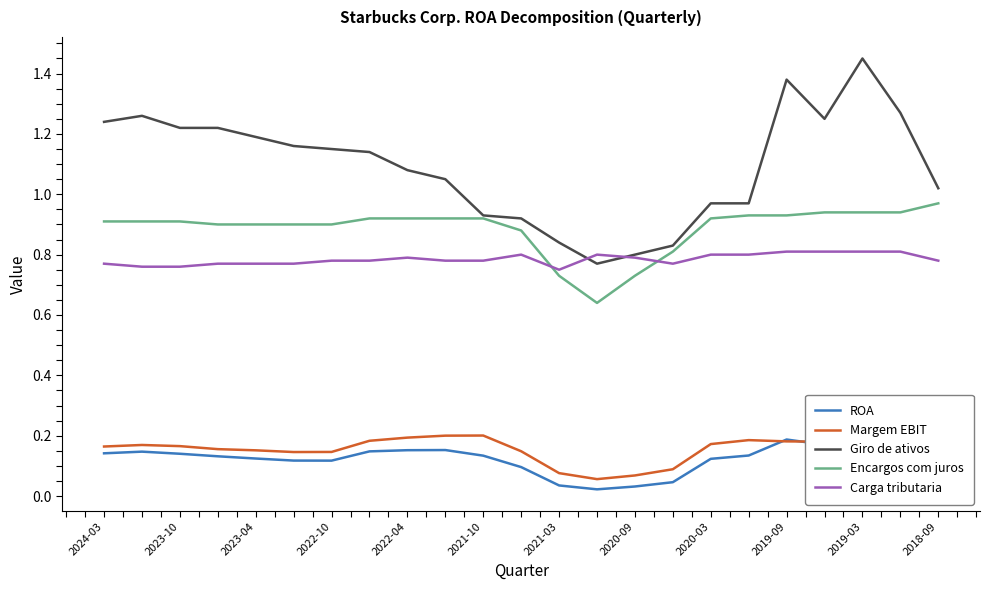

How many interior local valleys does the Margem EBIT series have?

3